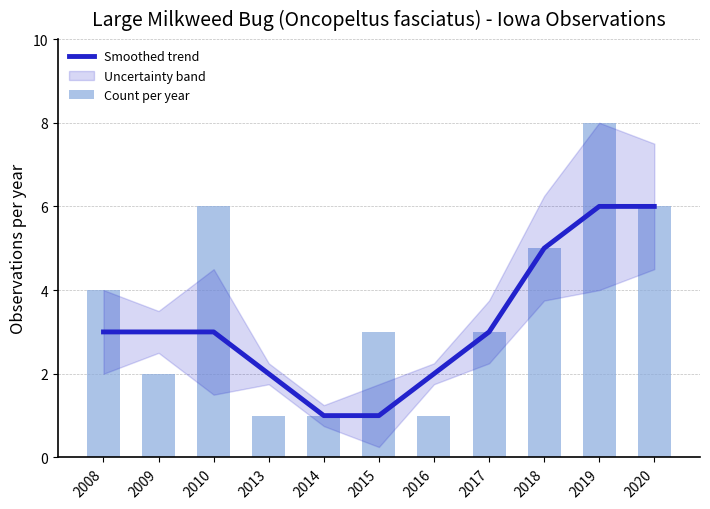

At which label does Count per year first exceed 3?

2008